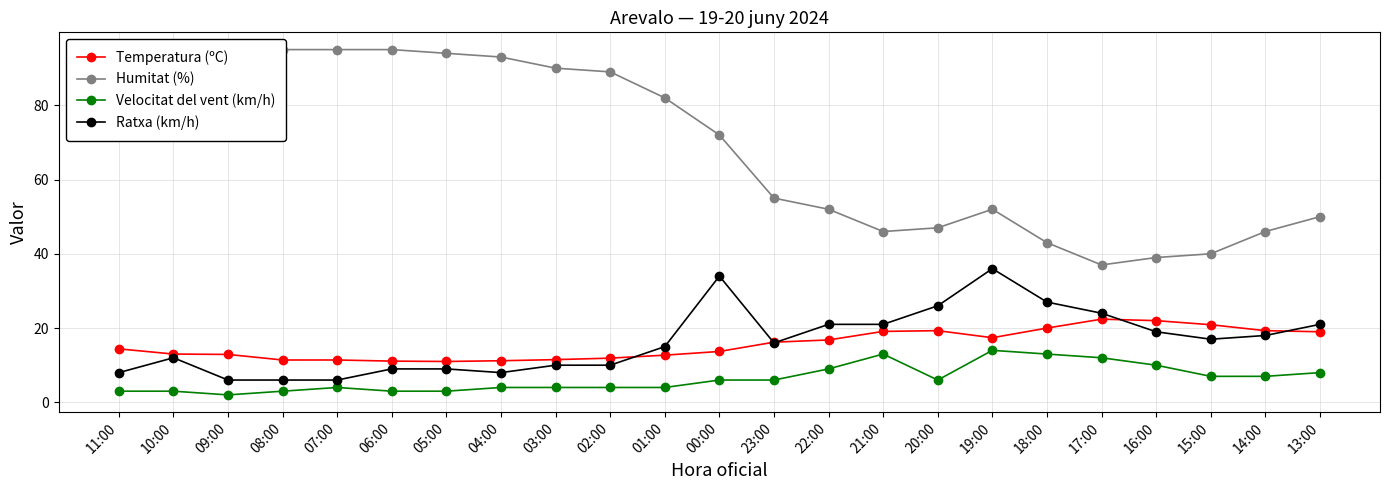

Reading left to right, transcribe all the data shown in this chart.

Temperatura (ºC): 11:00=14.4	10:00=13.0	09:00=12.9	08:00=11.4	07:00=11.4	06:00=11.1	05:00=11.0	04:00=11.2	03:00=11.5	02:00=11.9	01:00=12.7	00:00=13.7	23:00=16.2	22:00=16.8	21:00=19.1	20:00=19.3	19:00=17.4	18:00=20.0	17:00=22.4	16:00=22.0	15:00=20.9	14:00=19.3	13:00=19.0
Humitat (%): 11:00=77.0	10:00=84.0	09:00=88.0	08:00=95.0	07:00=95.0	06:00=95.0	05:00=94.0	04:00=93.0	03:00=90.0	02:00=89.0	01:00=82.0	00:00=72.0	23:00=55.0	22:00=52.0	21:00=46.0	20:00=47.0	19:00=52.0	18:00=43.0	17:00=37.0	16:00=39.0	15:00=40.0	14:00=46.0	13:00=50.0
Velocitat del vent (km/h): 11:00=3.0	10:00=3.0	09:00=2.0	08:00=3.0	07:00=4.0	06:00=3.0	05:00=3.0	04:00=4.0	03:00=4.0	02:00=4.0	01:00=4.0	00:00=6.0	23:00=6.0	22:00=9.0	21:00=13.0	20:00=6.0	19:00=14.0	18:00=13.0	17:00=12.0	16:00=10.0	15:00=7.0	14:00=7.0	13:00=8.0
Ratxa (km/h): 11:00=8.0	10:00=12.0	09:00=6.0	08:00=6.0	07:00=6.0	06:00=9.0	05:00=9.0	04:00=8.0	03:00=10.0	02:00=10.0	01:00=15.0	00:00=34.0	23:00=16.0	22:00=21.0	21:00=21.0	20:00=26.0	19:00=36.0	18:00=27.0	17:00=24.0	16:00=19.0	15:00=17.0	14:00=18.0	13:00=21.0